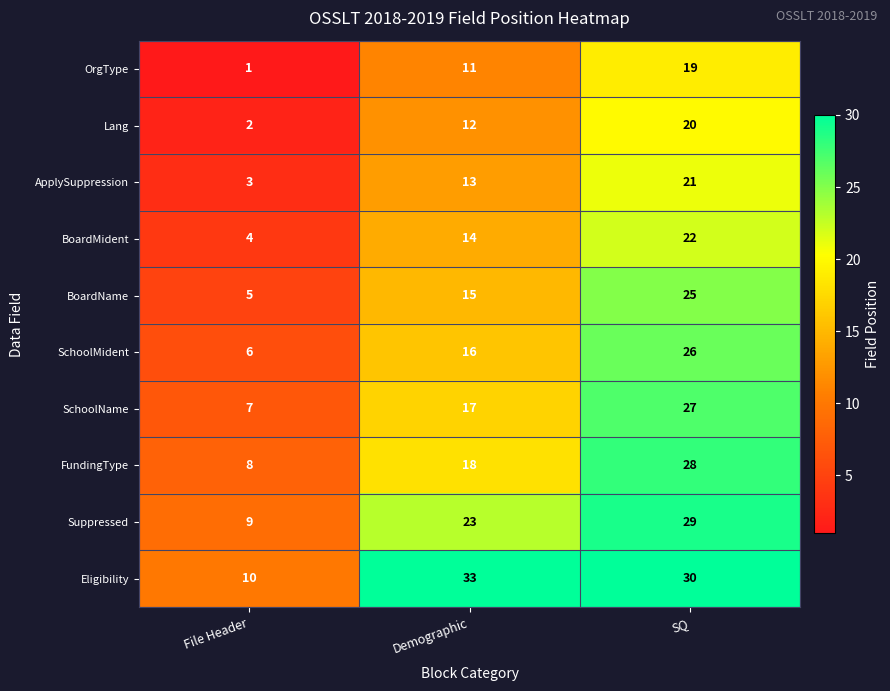

Count the ApplySuppression values in the range 3 to 21.

3